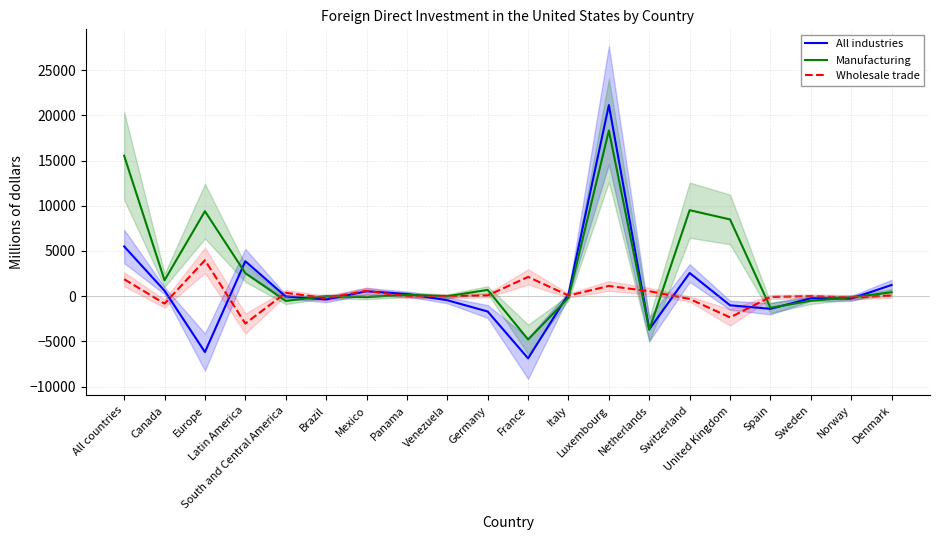

Rank the series by their maximum value, from lowest to highest.

Wholesale trade, Manufacturing, All industries